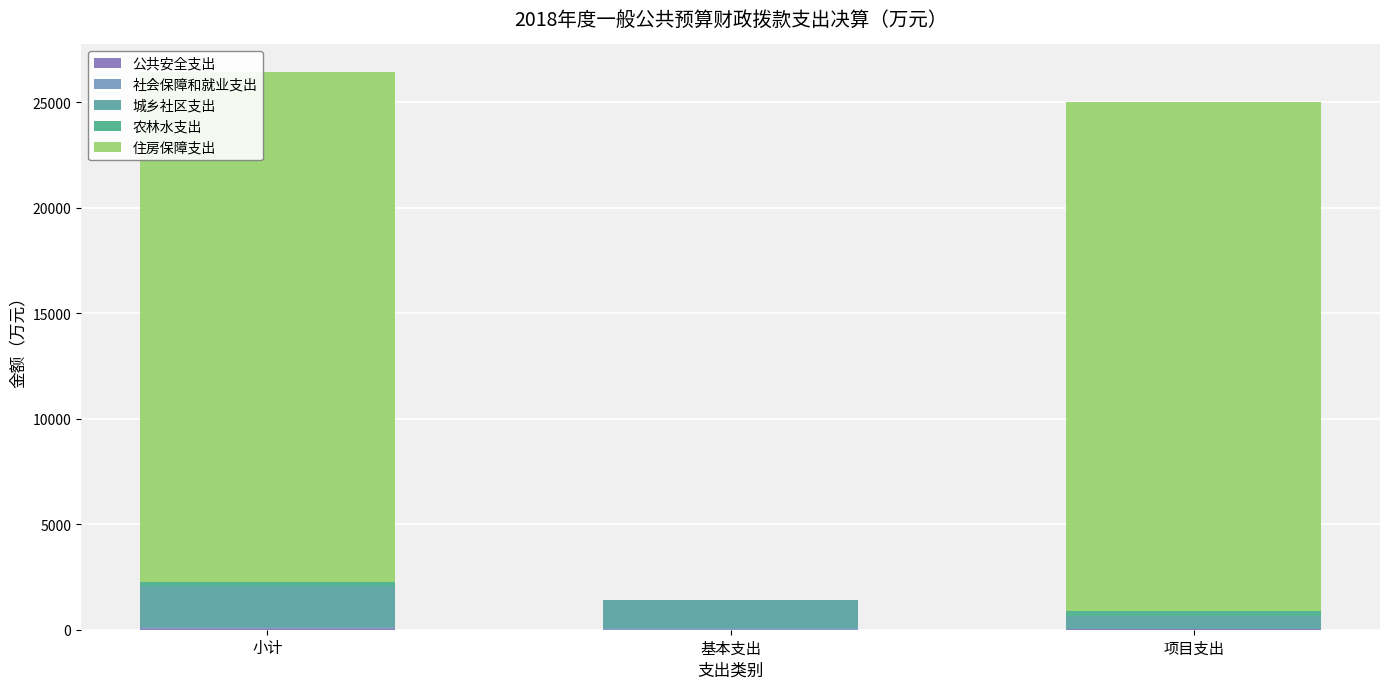

Count the number of categories in the chart.

3